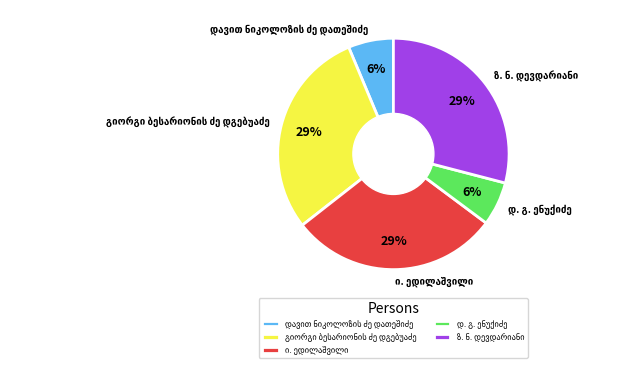

To the nearest percent, what is the average slice percentage?

20%